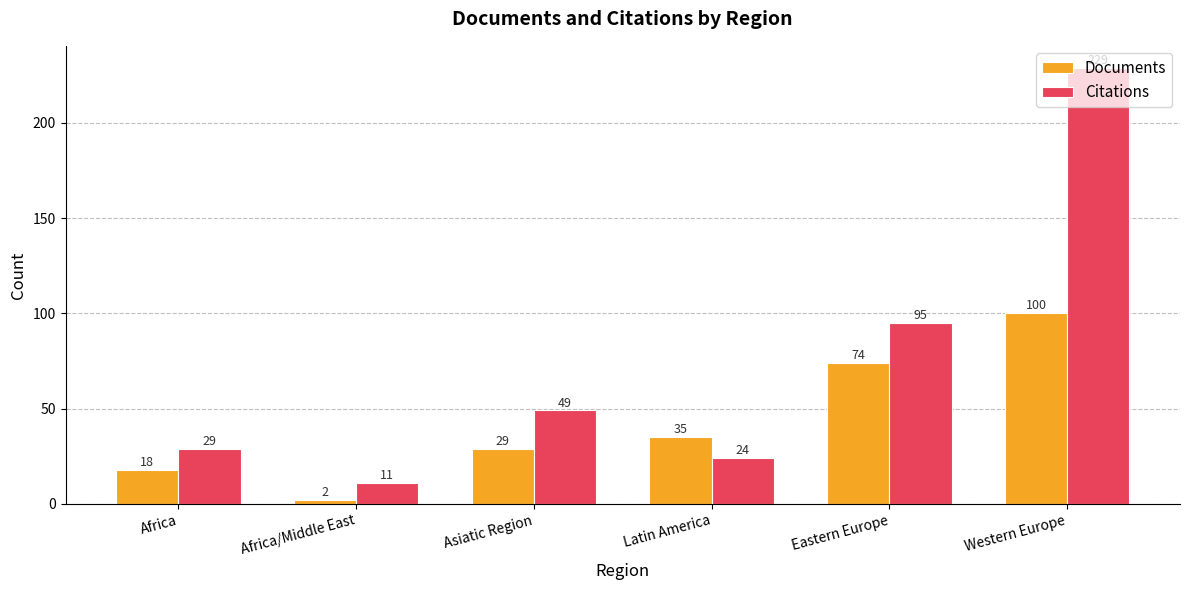

What are all the series names shown in the legend?

Documents, Citations